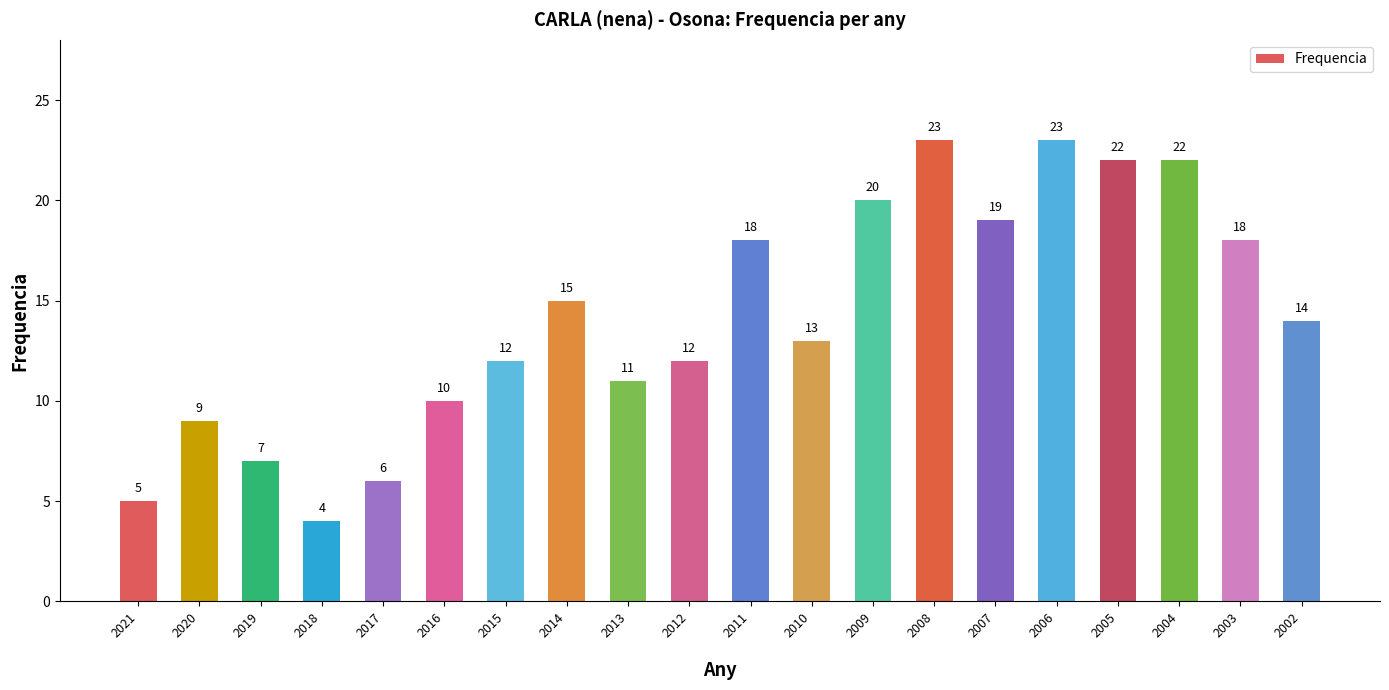

What is the value of the 13th bar from the left?

20